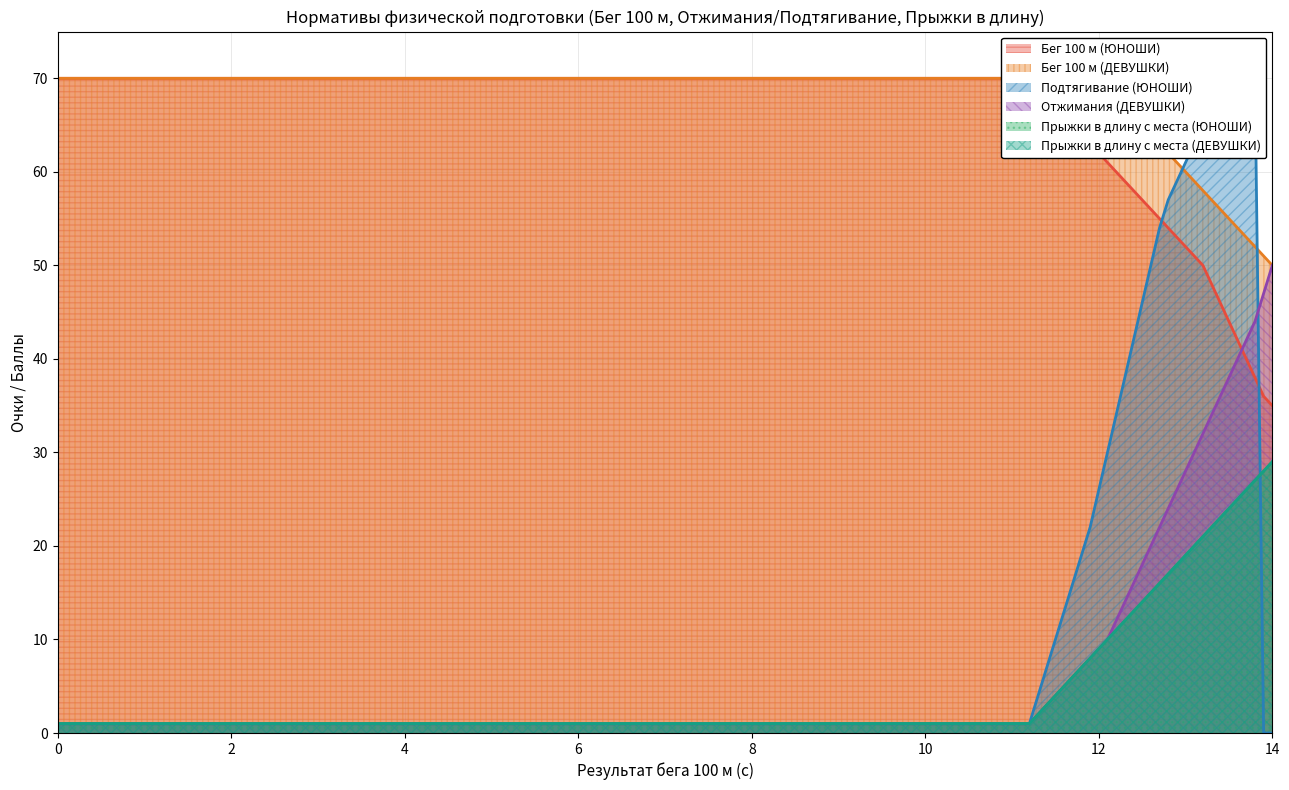

List the labels in order of Подтягивание (ЮНОШИ) value, largest first.

13.8, 13.7, 13.6, 13.5, 13.4, 13.3, 13.2, 13.1, 13.0, 12.9, 12.8, 12.7, 12.6, 12.5, 12.4, 12.3, 12.2, 12.1, 12.0, 11.9, 11.8, 11.7, 11.6, 11.5, 11.4, 11.3, 0, 11.2, 13.9, 14.0